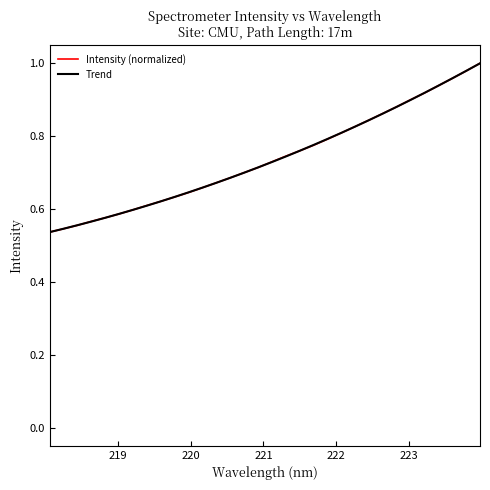

How many times do Trend and Intensity (normalized) cross each other?

12